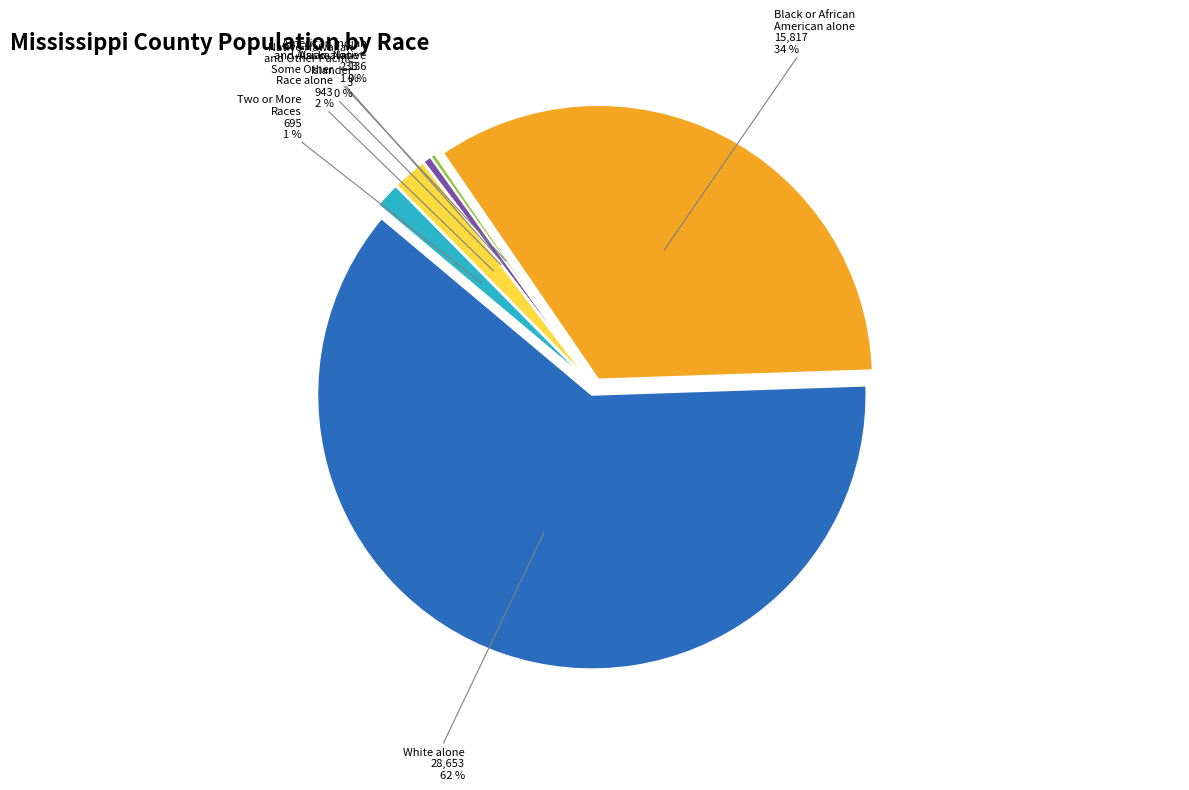

To the nearest percent, what is the difference between the Some Other Race alone and Two or More Races slice percentages?

1%